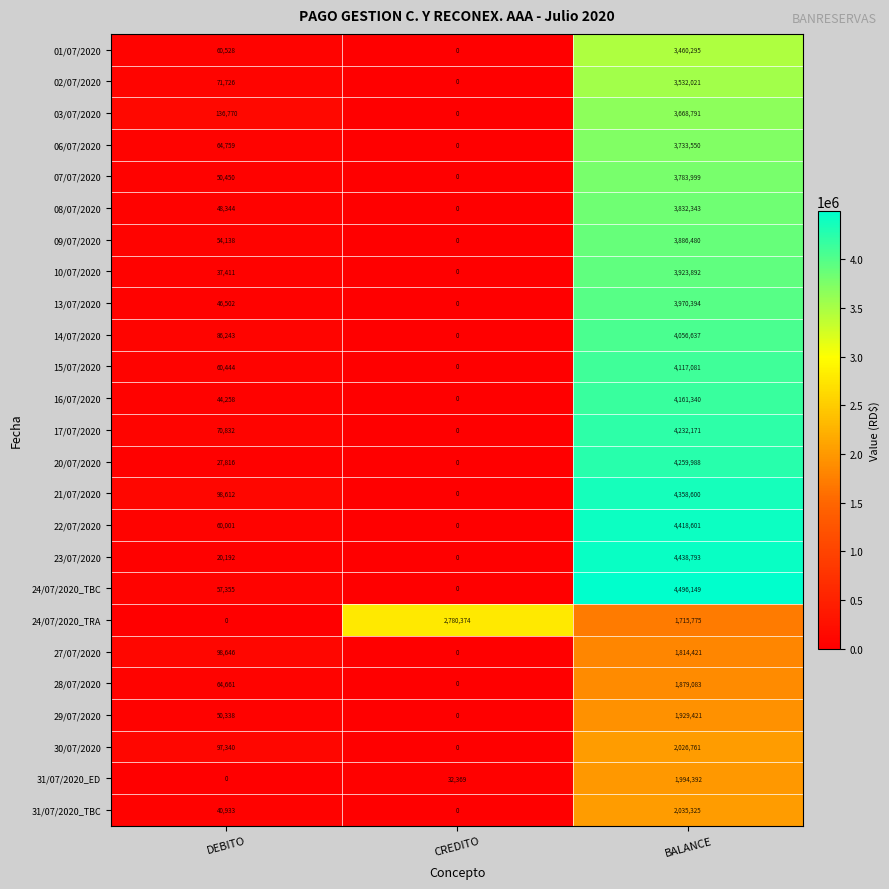

How many series are shown in this chart?

25